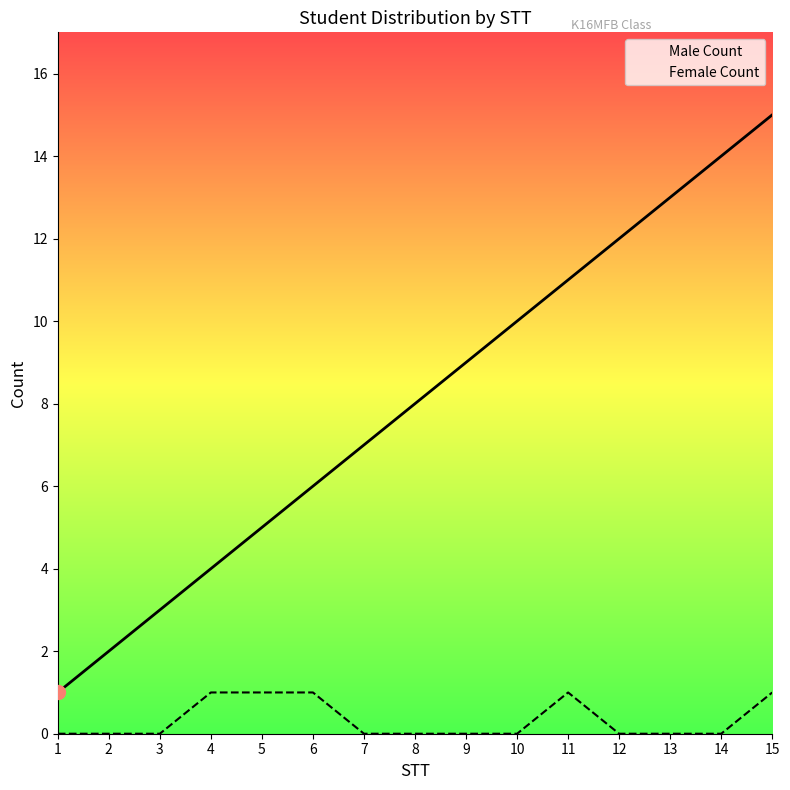

Which series contains the lowest Y value?

Female Count